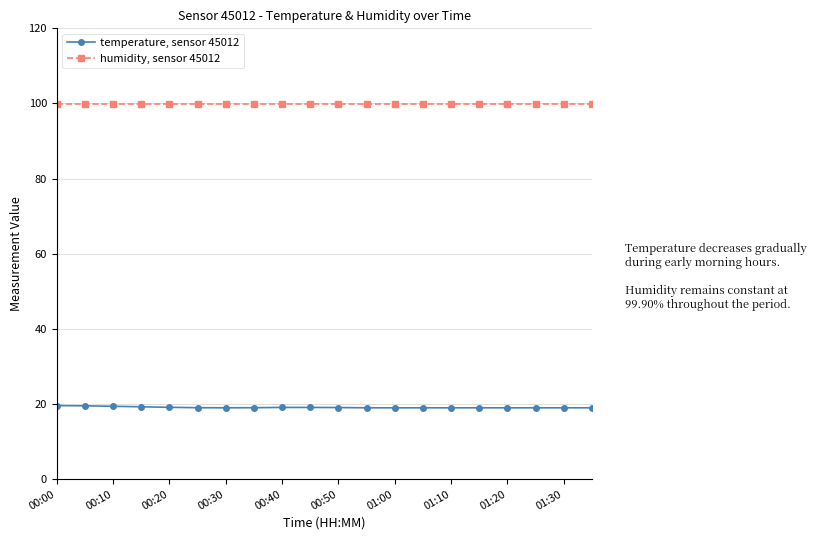

What is the highest value of the humidity, sensor 45012 series?

99.9